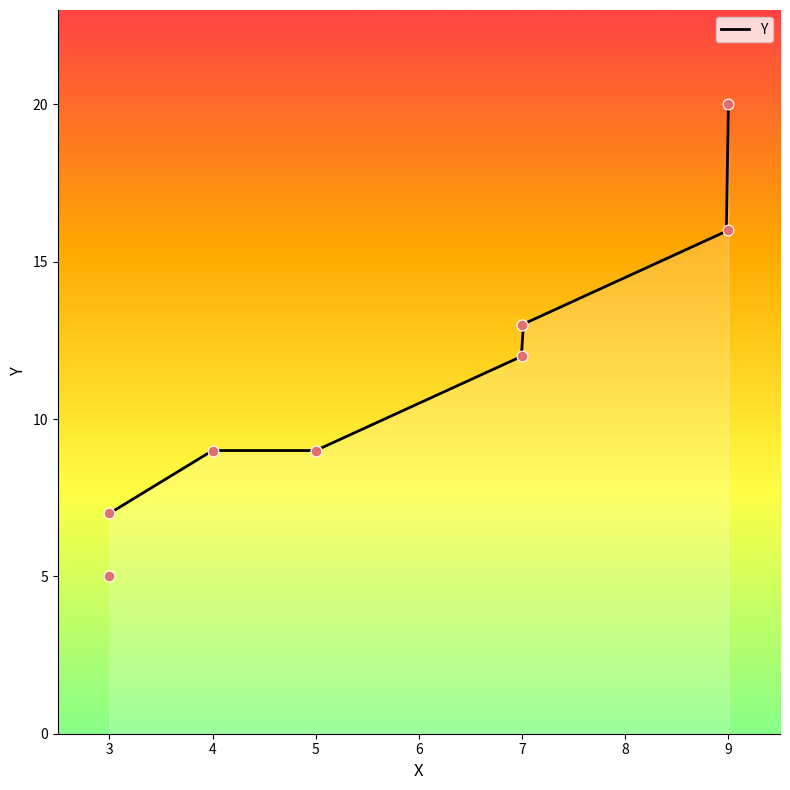

Approximately how many times larger is the value at 3 compared to 9?

0.4